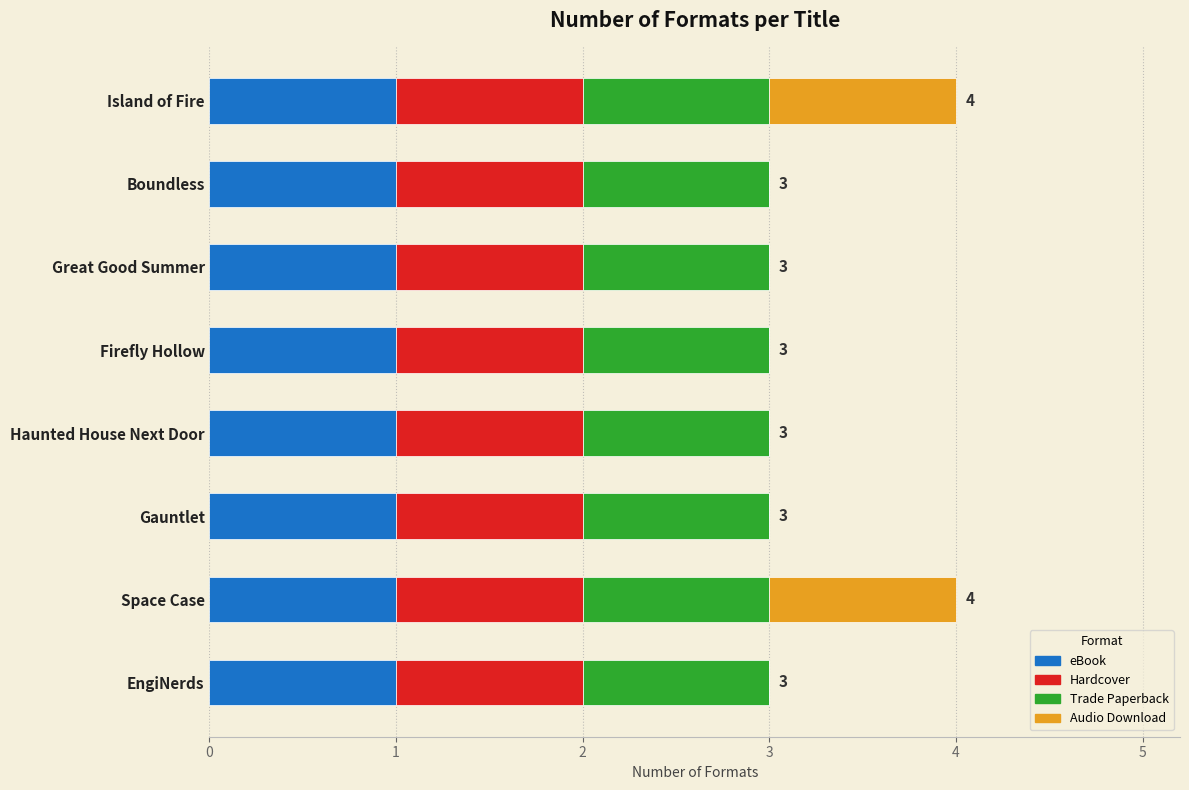

What is the total value across all series at Gauntlet?

3